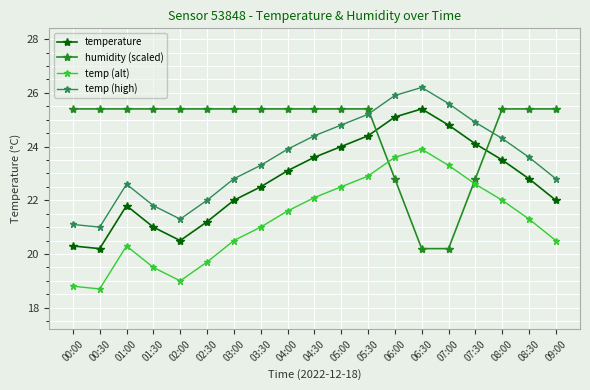

Where is temp (alt) nearest to the value 21?

03:30